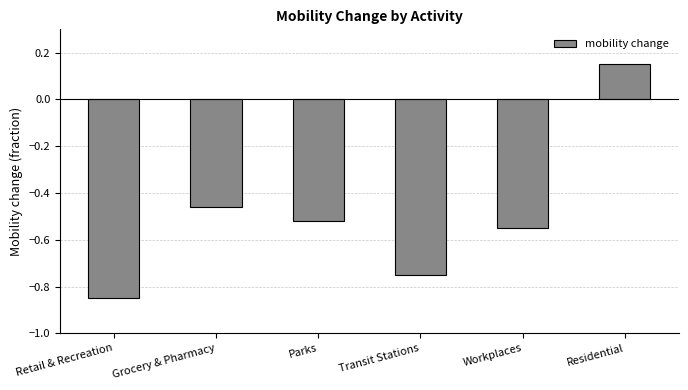

At which category does the chart reach its minimum across all series?

Retail & Recreation